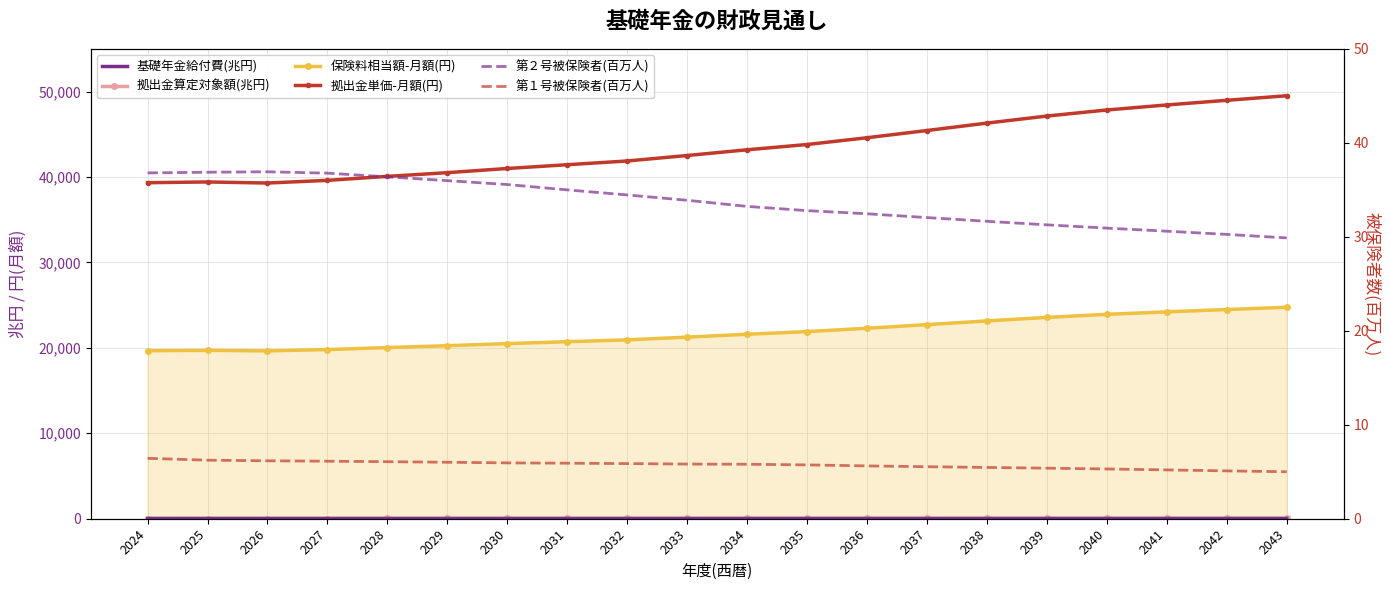

True or false: 拠出金単価-月額(円) and 第１号被保険者(百万人) cross at least once.

False